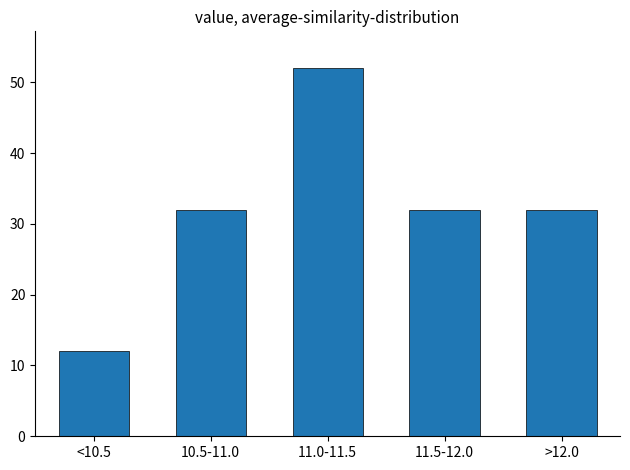

Reading left to right, extract all data points from this chart.

<10.5=12	10.5-11.0=32	11.0-11.5=52	11.5-12.0=32	>12.0=32